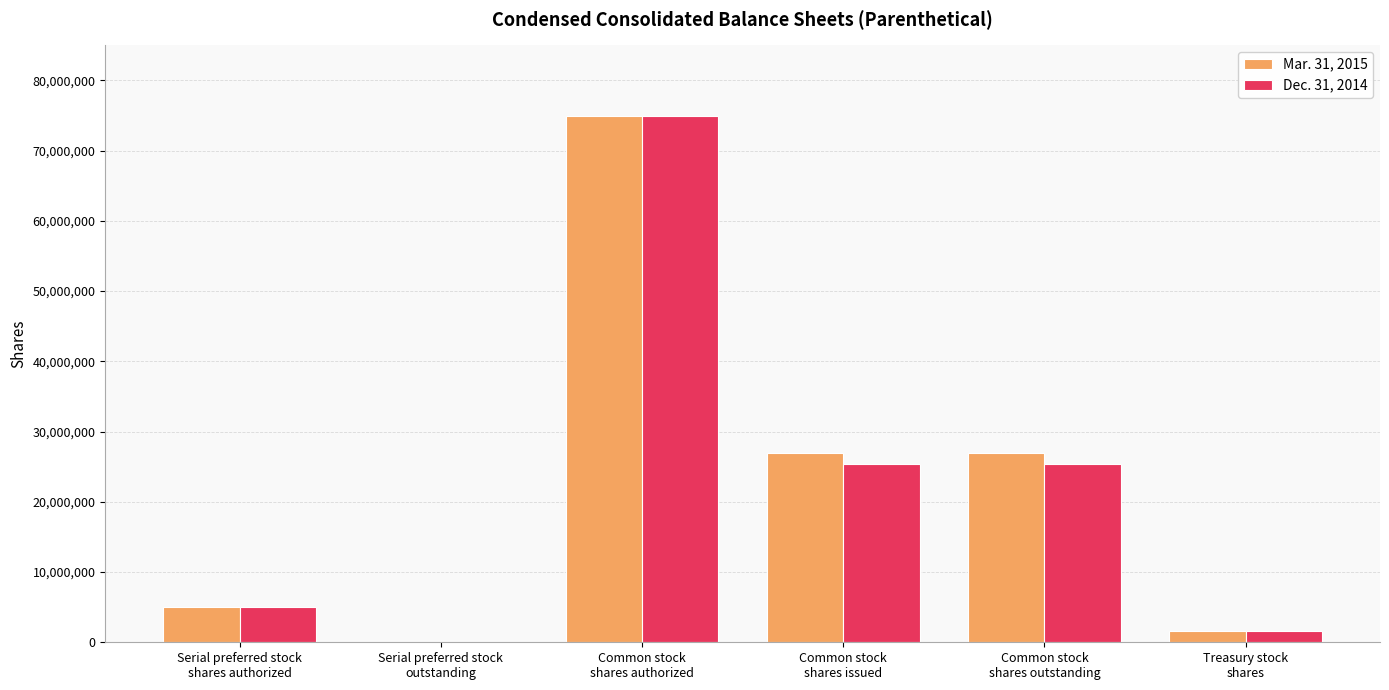

What is the greatest value displayed?

75000000